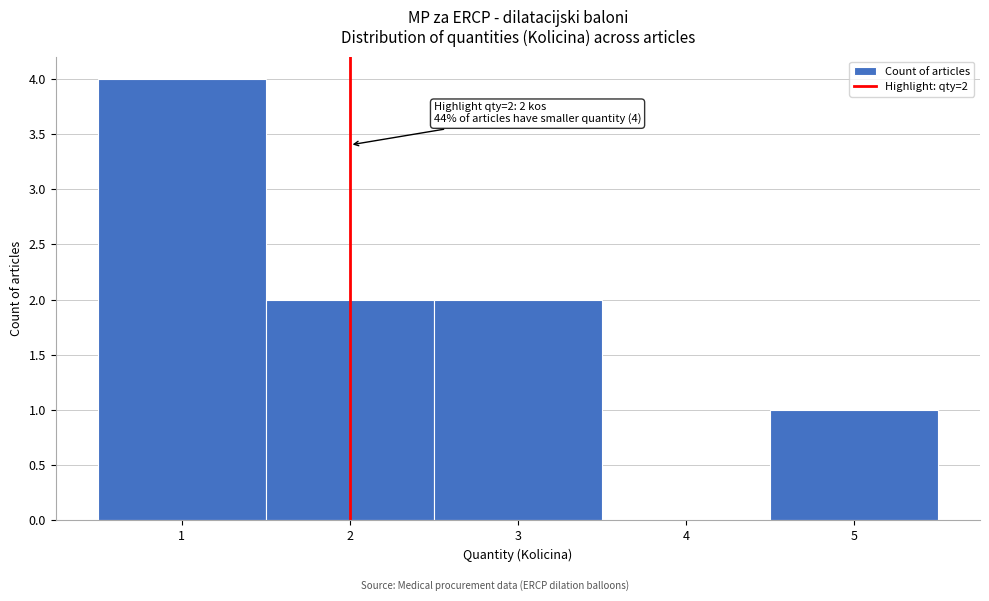

Which range on the x-axis has the tallest bar?

0.5 to 1.5